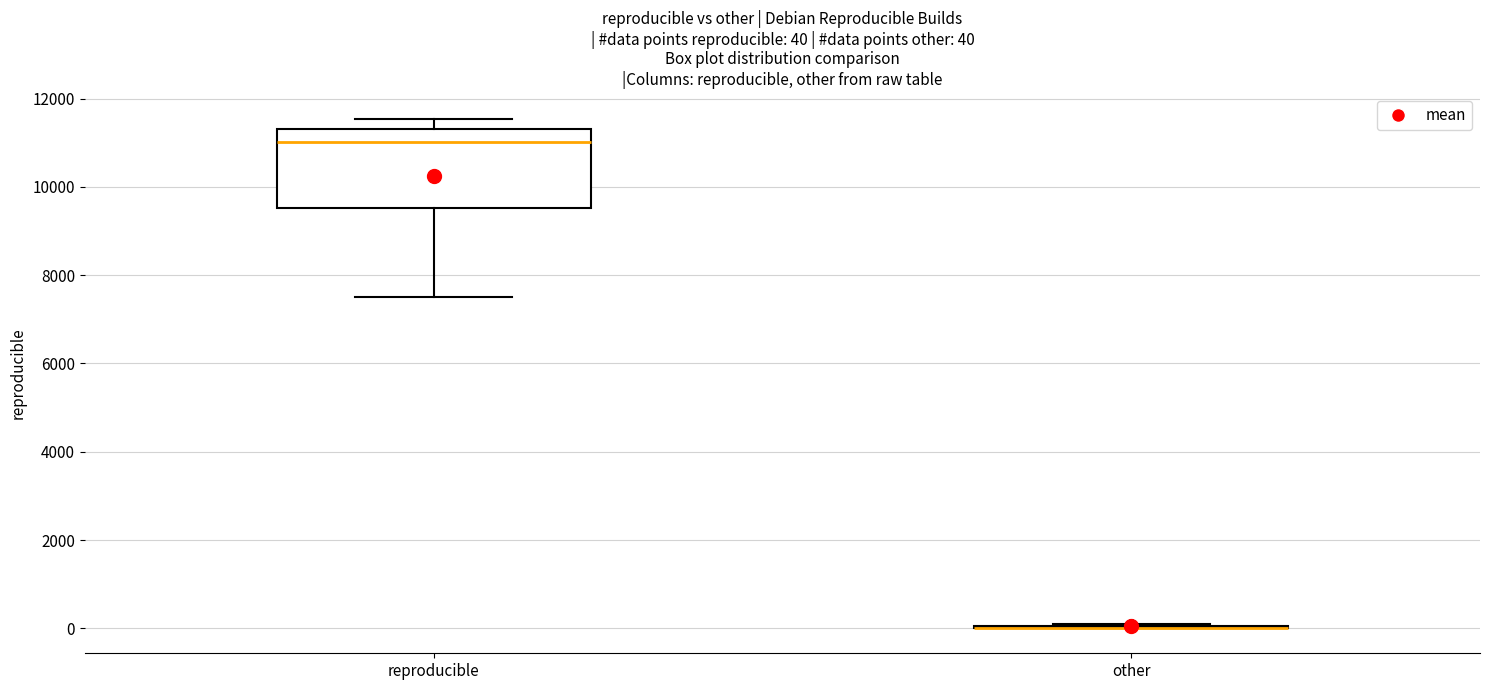

Which box is the tallest, from its lower edge to its upper edge?

reproducible